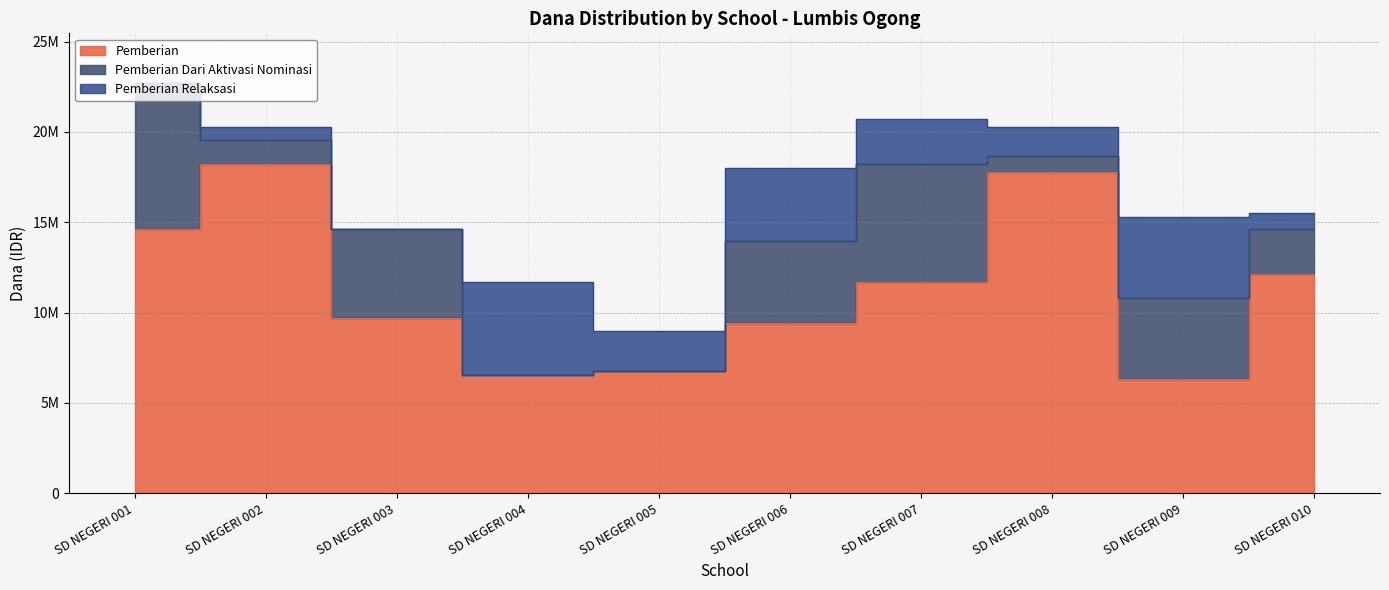

At which label does Pemberian Relaksasi first exceed 2250000?

SD NEGERI 004